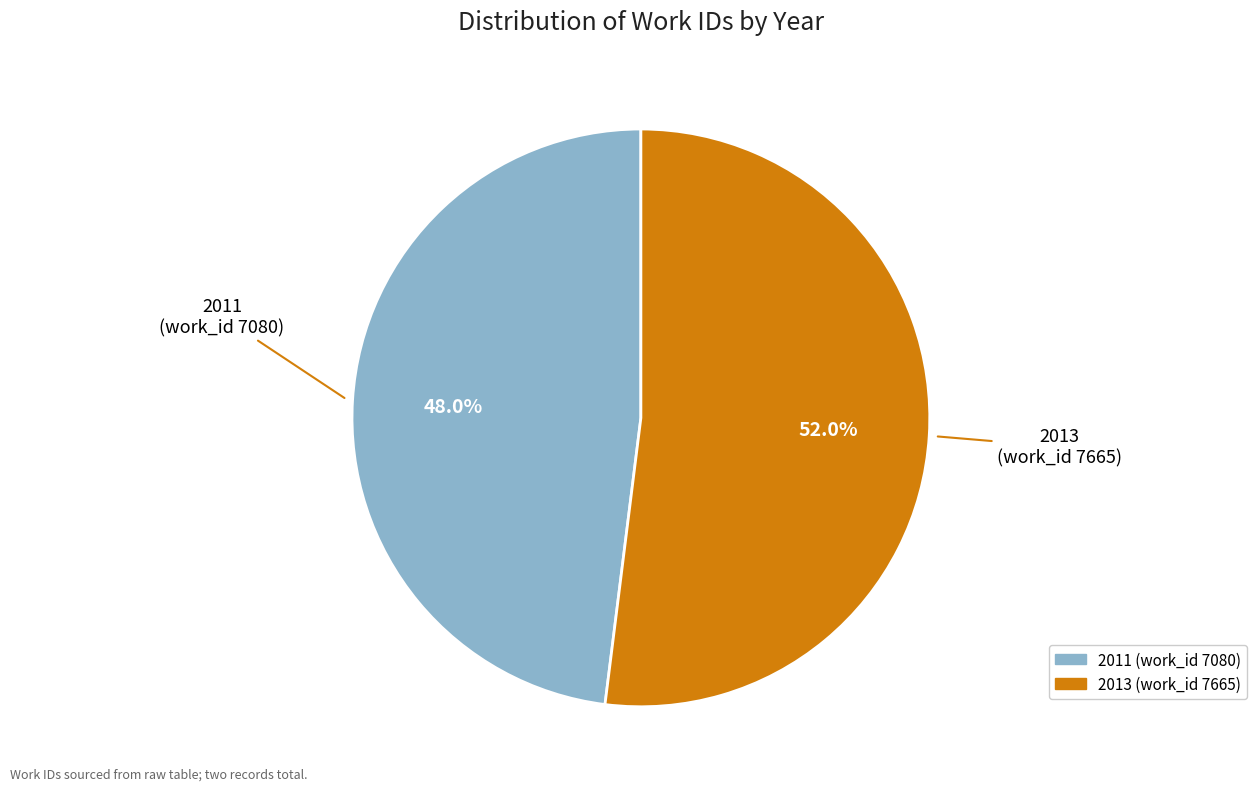

What is the ratio of the value at 2011 (work_id 7080) to the value at 2013 (work_id 7665)?

0.9